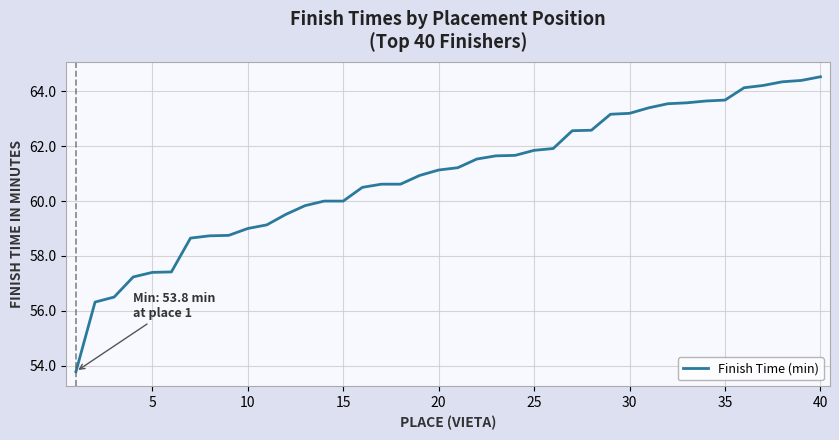

What is the minimum value shown in the chart?

53.8